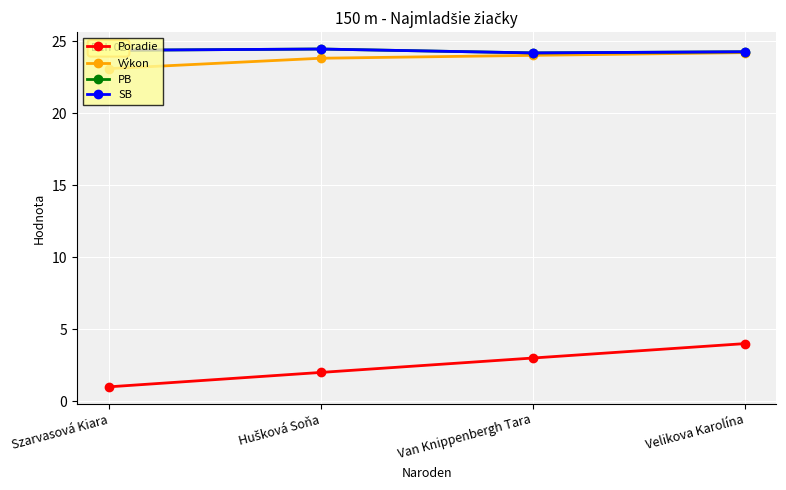

What is the total value across all series at Hušková Soňa?

74.7